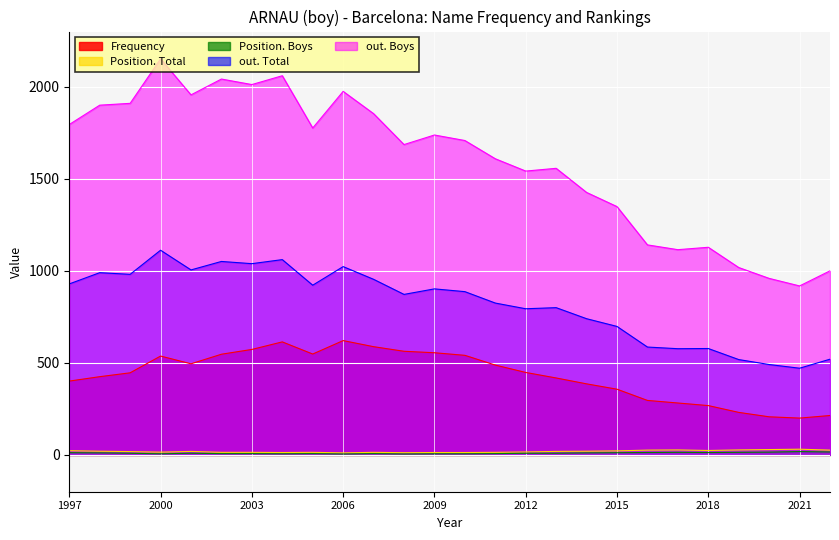

Is the value of Frequency at 2010 greater than the value of out. Total at 2009?

No